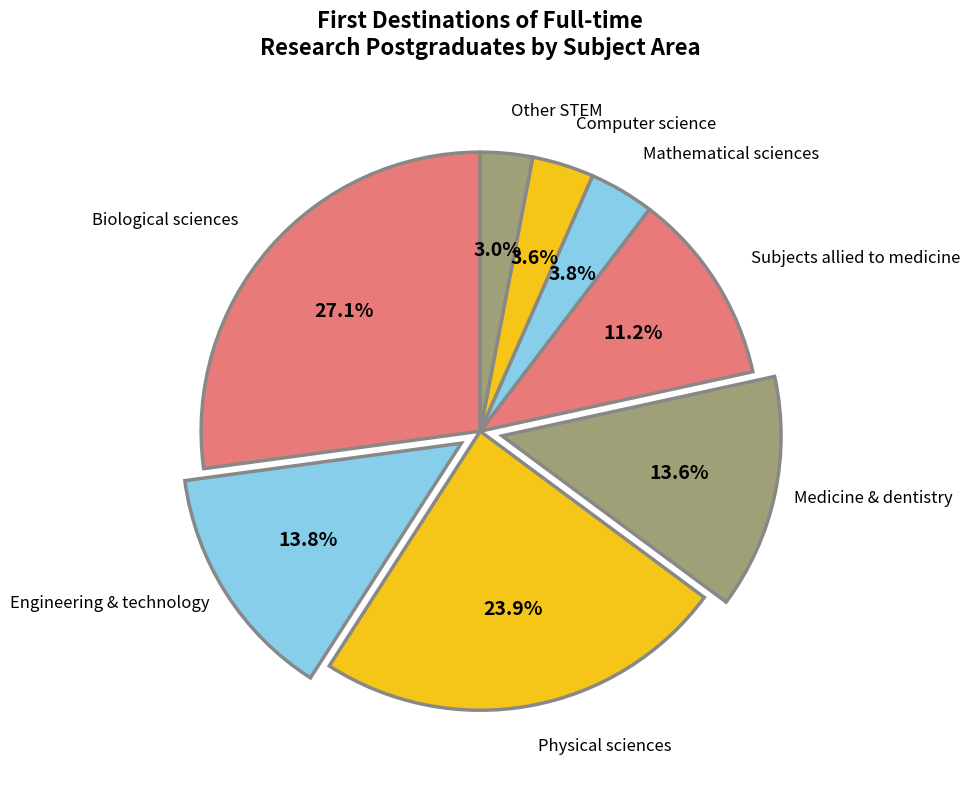

Count the number of slices in the pie.

8